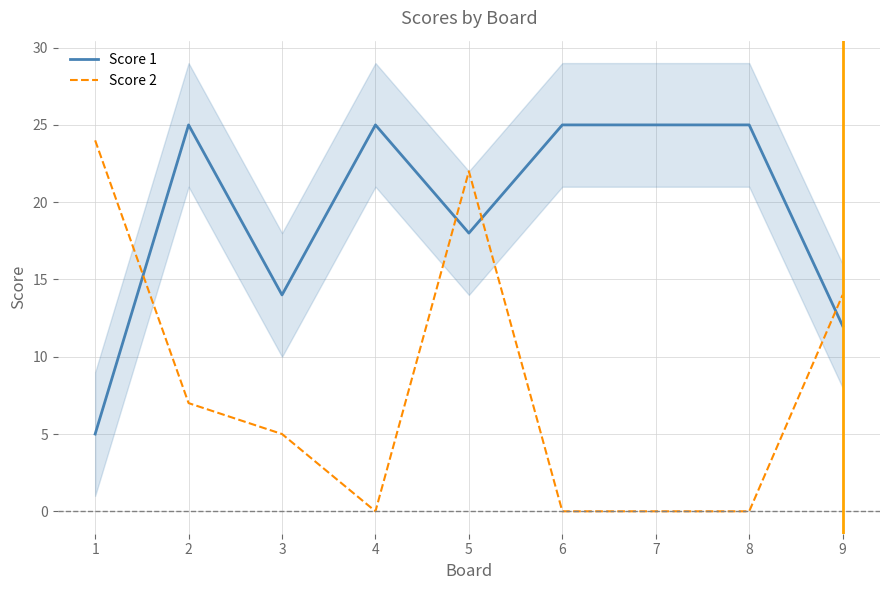

The Score 1 series shows 25 at 8. True or false?

True